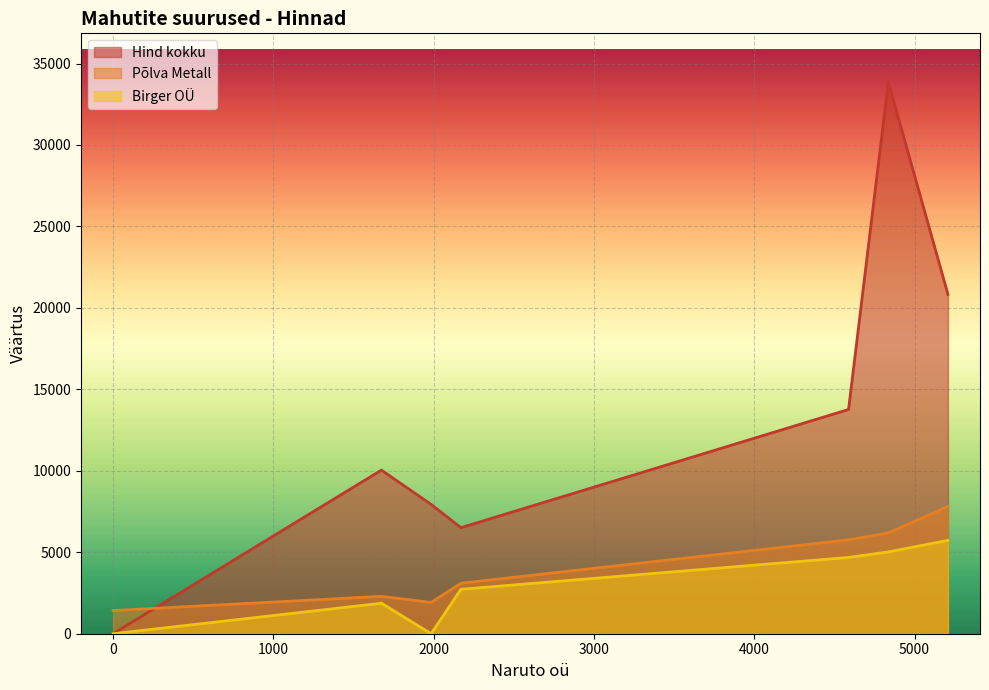

Which series has the largest total across all categories?

Hind kokku